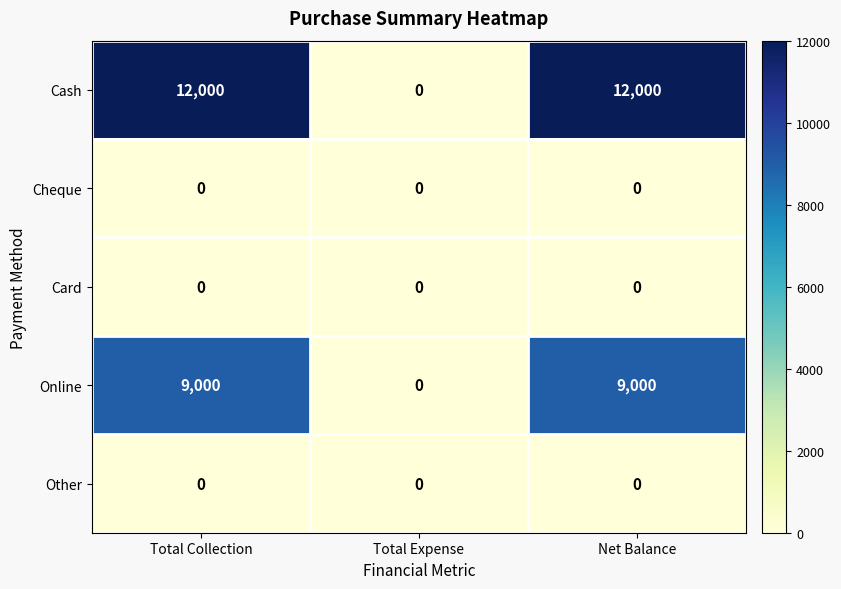

What is the sum of all Online values?

18000